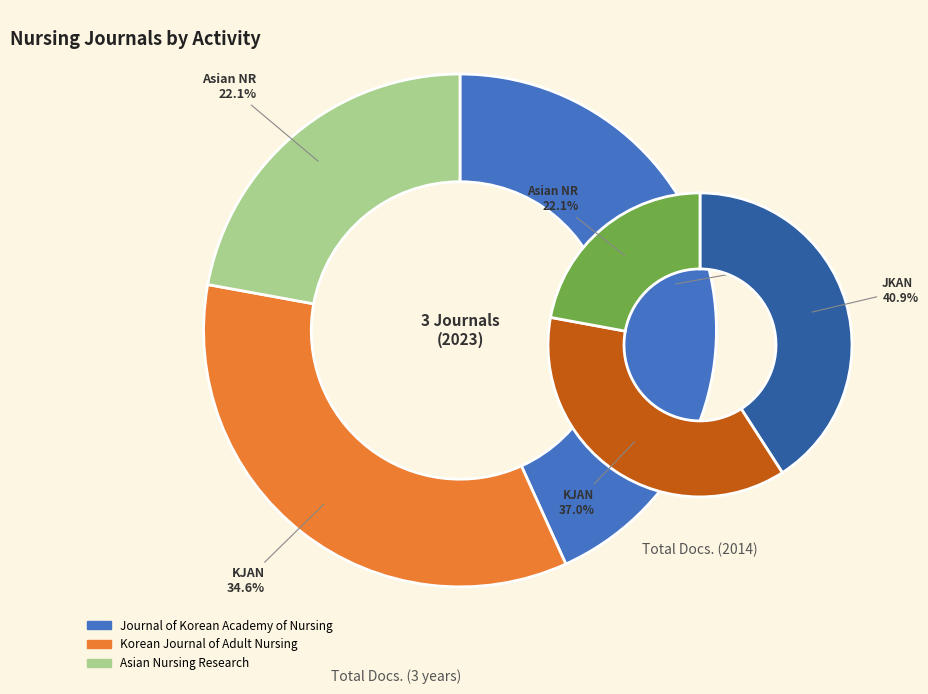

Which series has the largest range (max minus min)?

Total Docs. (3years)